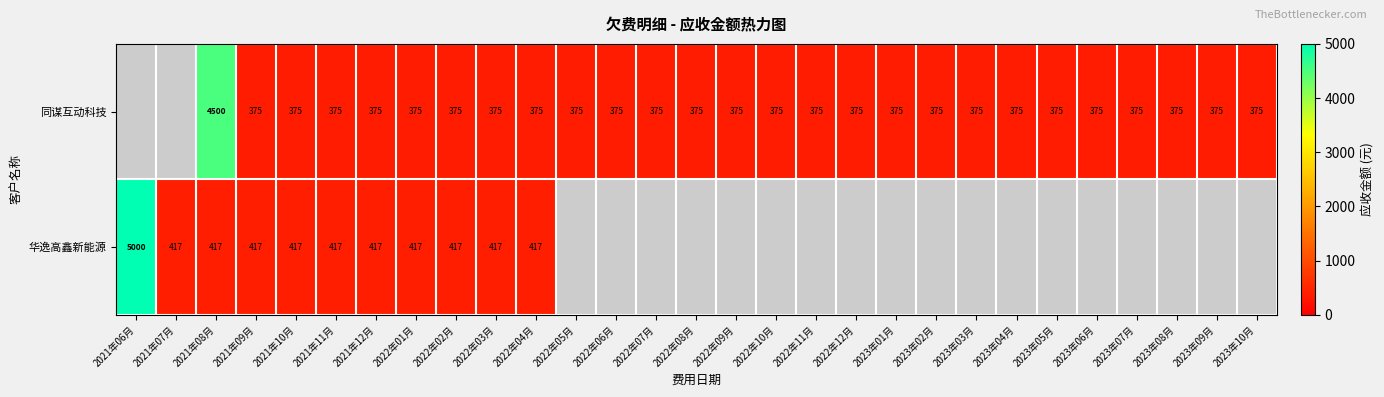

What is the greatest value displayed?

5000.0